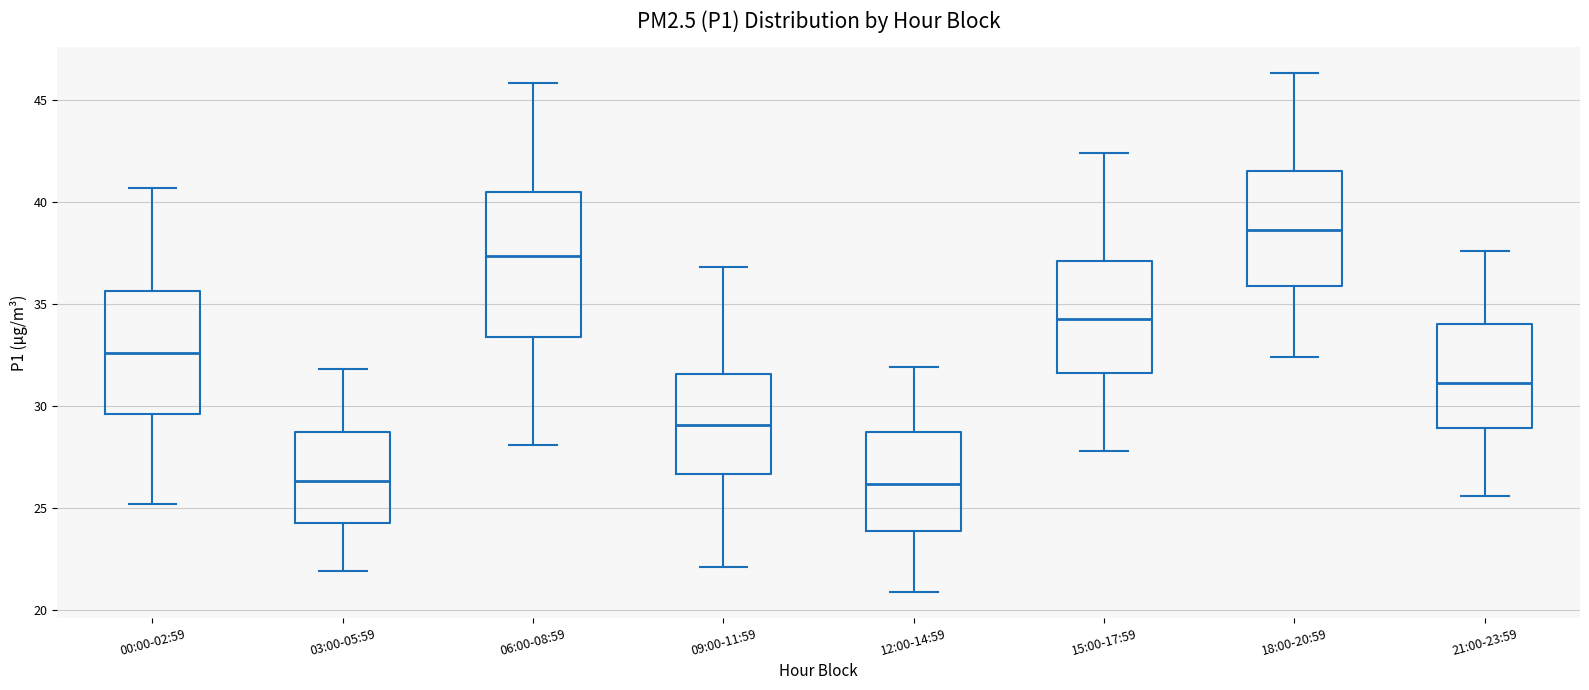

Which box is the tallest, from its lower edge to its upper edge?

06:00-08:59